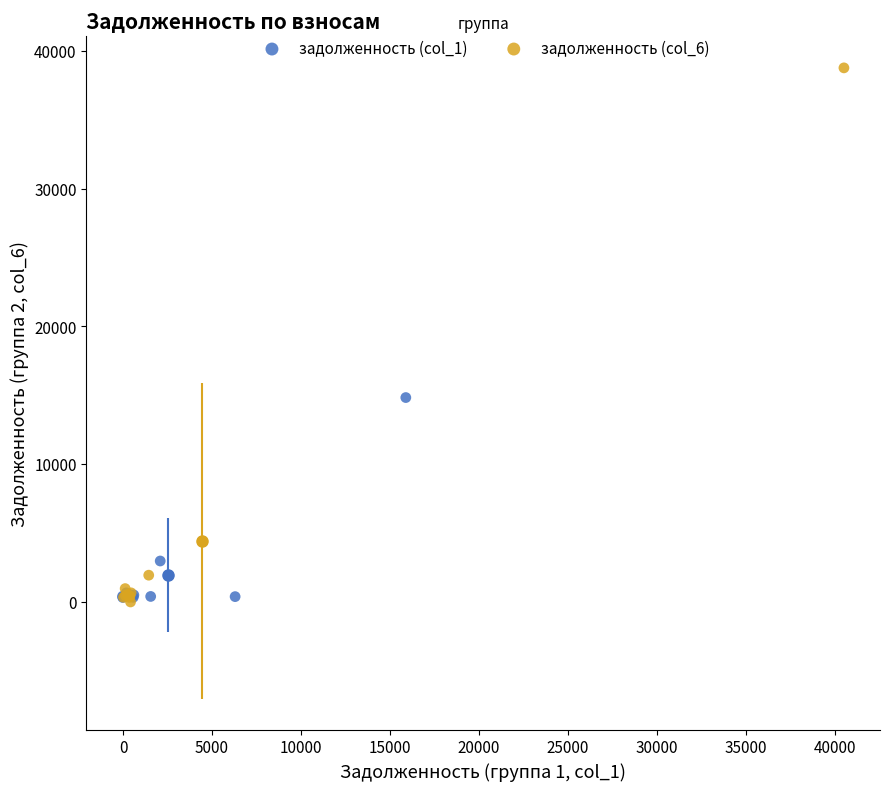

What are all the series names shown in the legend?

задолженность (col_1), задолженность (col_6)